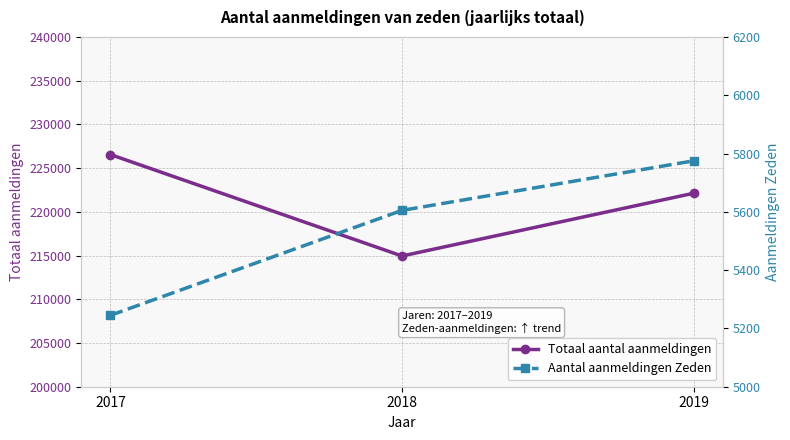

How many data points does each series have?

3